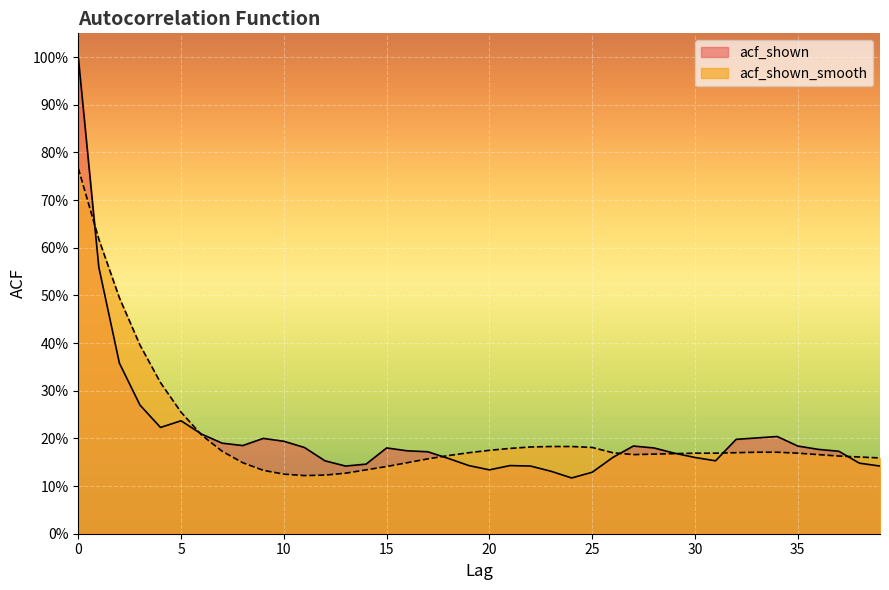

What is the lowest value of the acf_shown_smooth series?

0.1